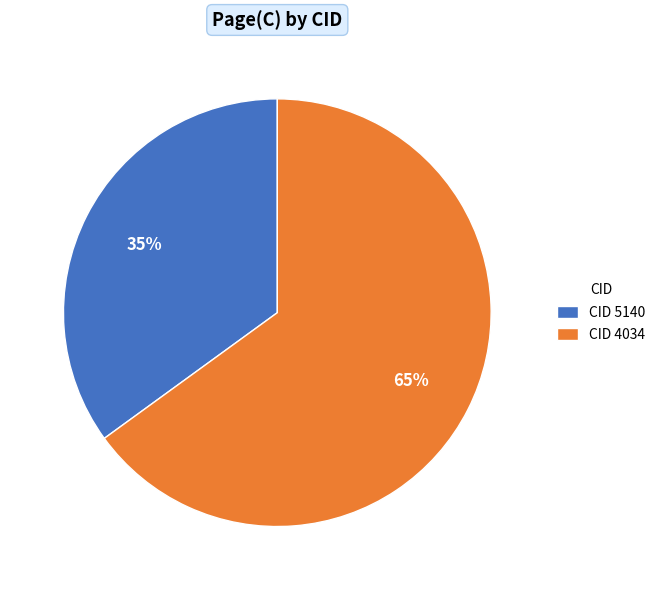

To the nearest percent, what is the combined percentage of CID 5140 and CID 4034?

100%